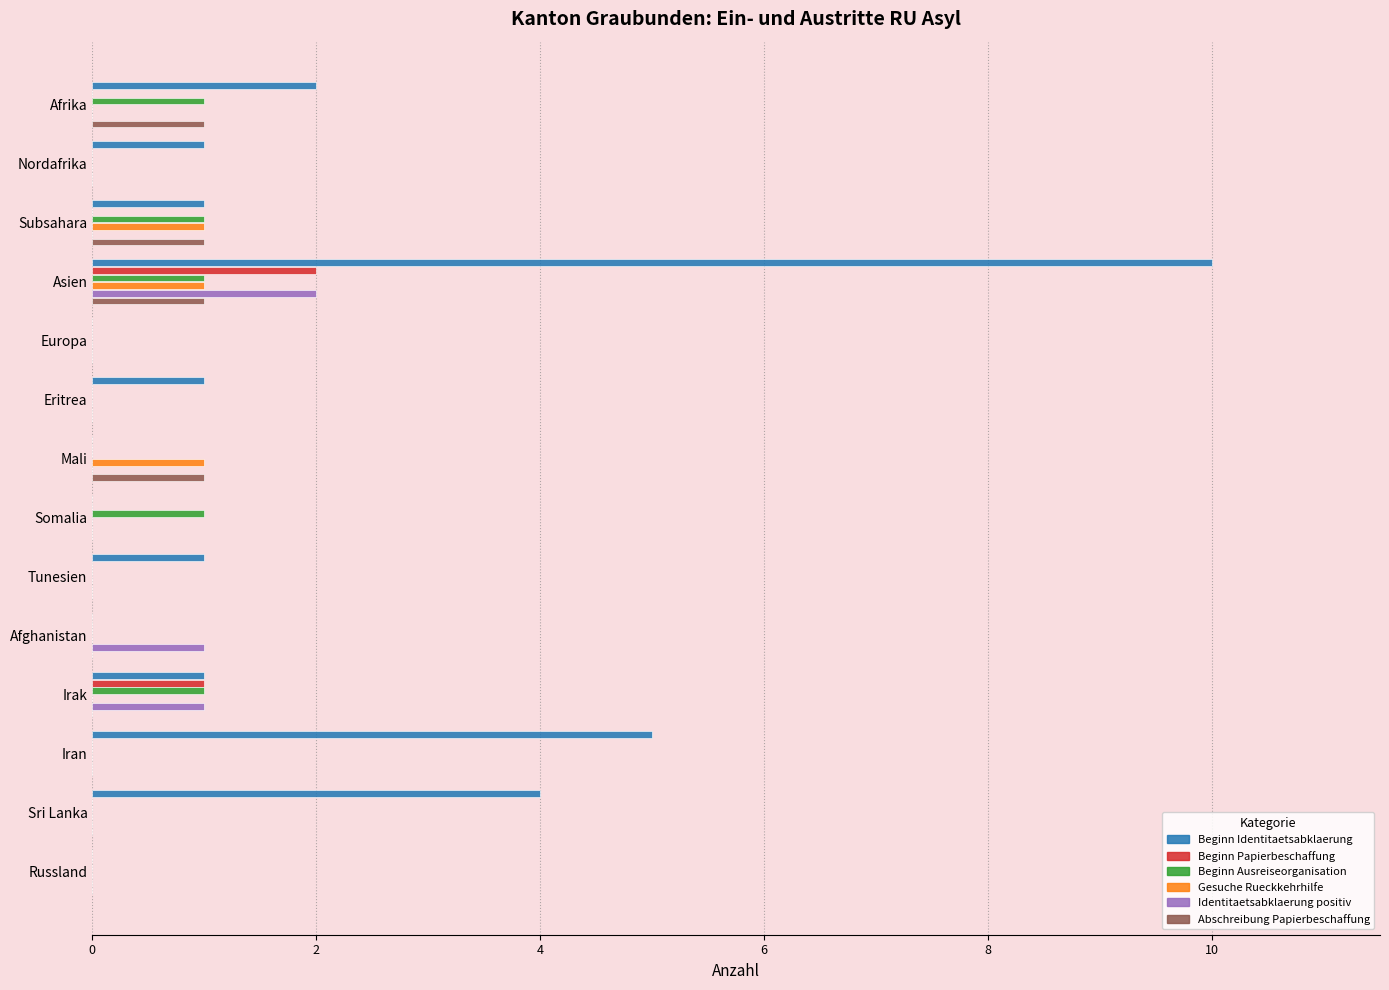

True or false: Gesuche Rueckkehrhilfe has a value of 0 at Irak.

True